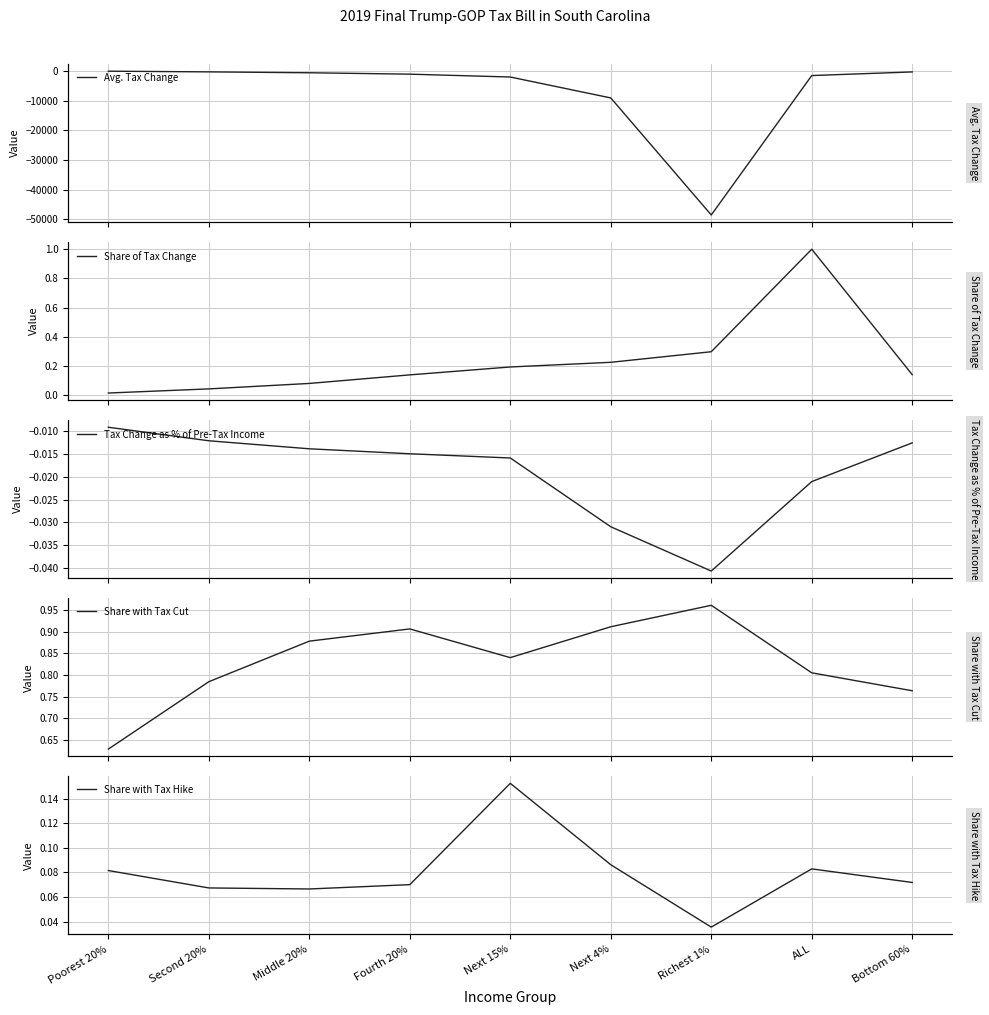

What position from the left is Middle 20%?

3